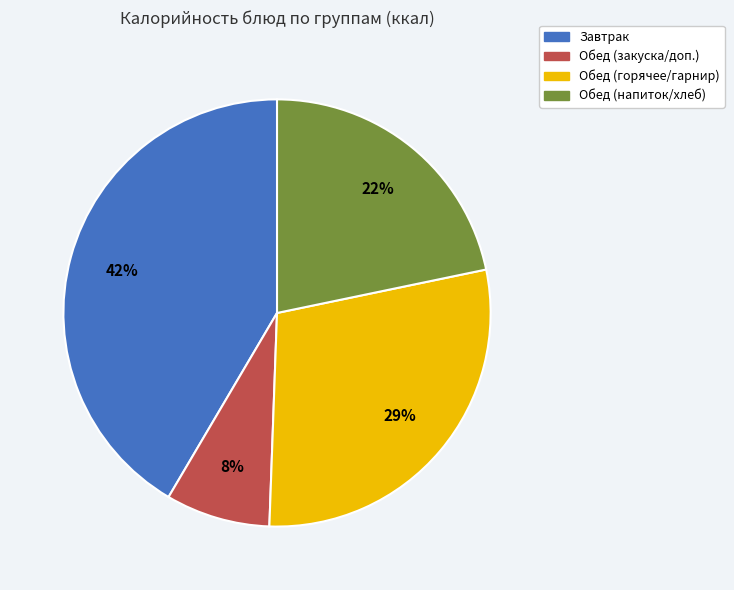

True or false: Обед (горячее/гарнир) accounts for 29% of the total.

True